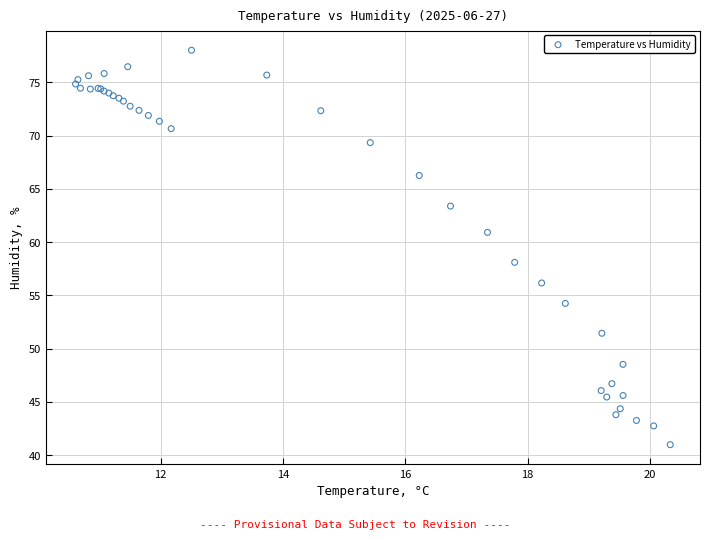

What Y value in the scatter plot is closest to 59?

58.1